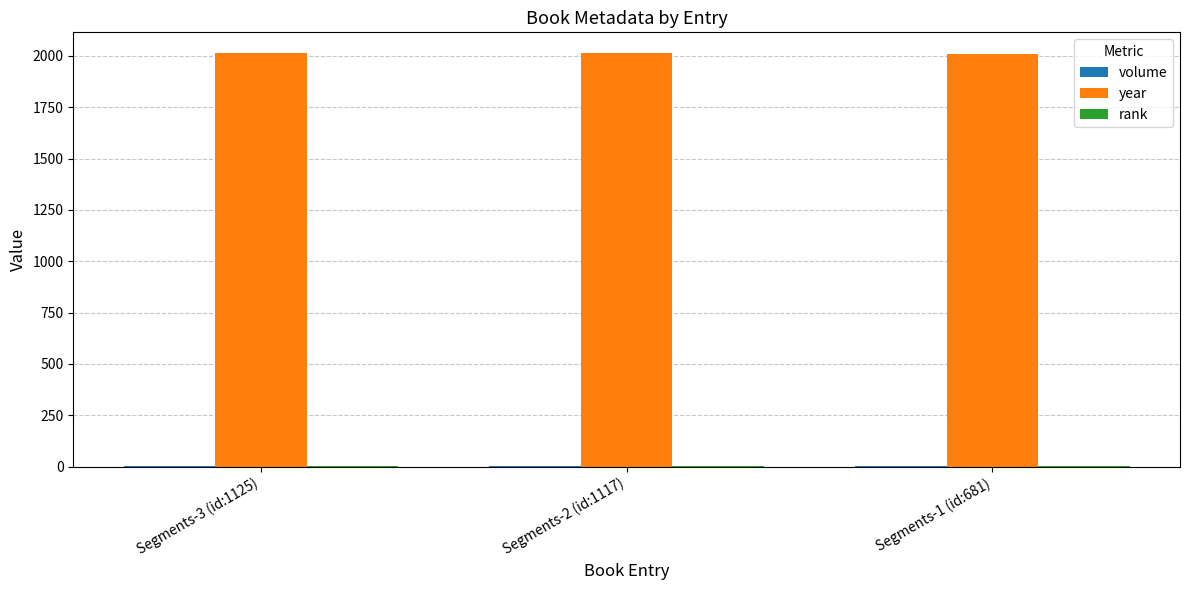

Count the year values in the range 2011 to 2014.

3